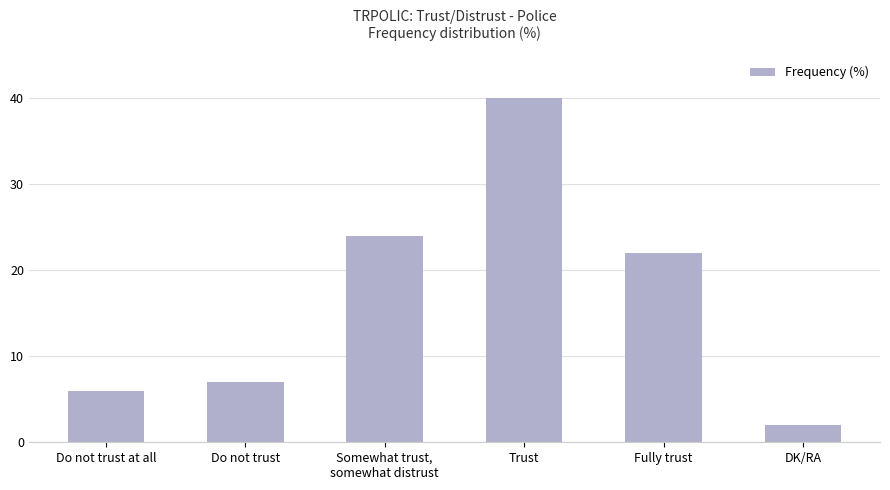

Rank the categories by value from highest to lowest.

Trust, Somewhat trust,
somewhat distrust, Fully trust, Do not trust, Do not trust at all, DK/RA